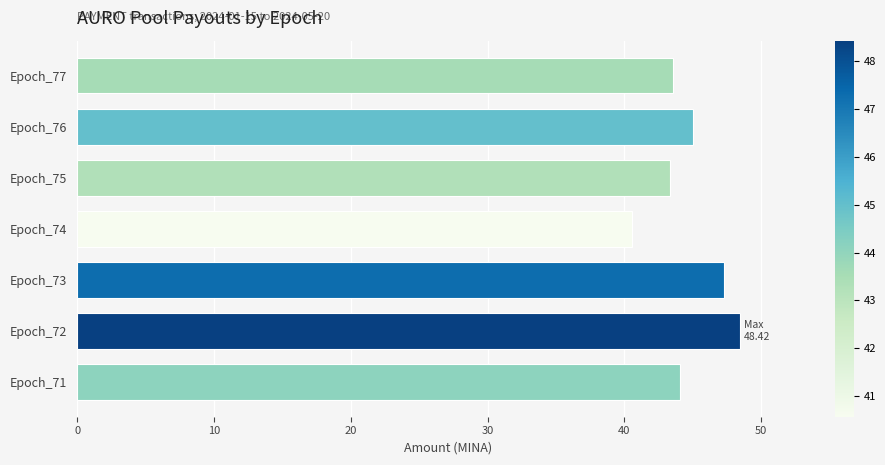

How many series are shown in this chart?

1